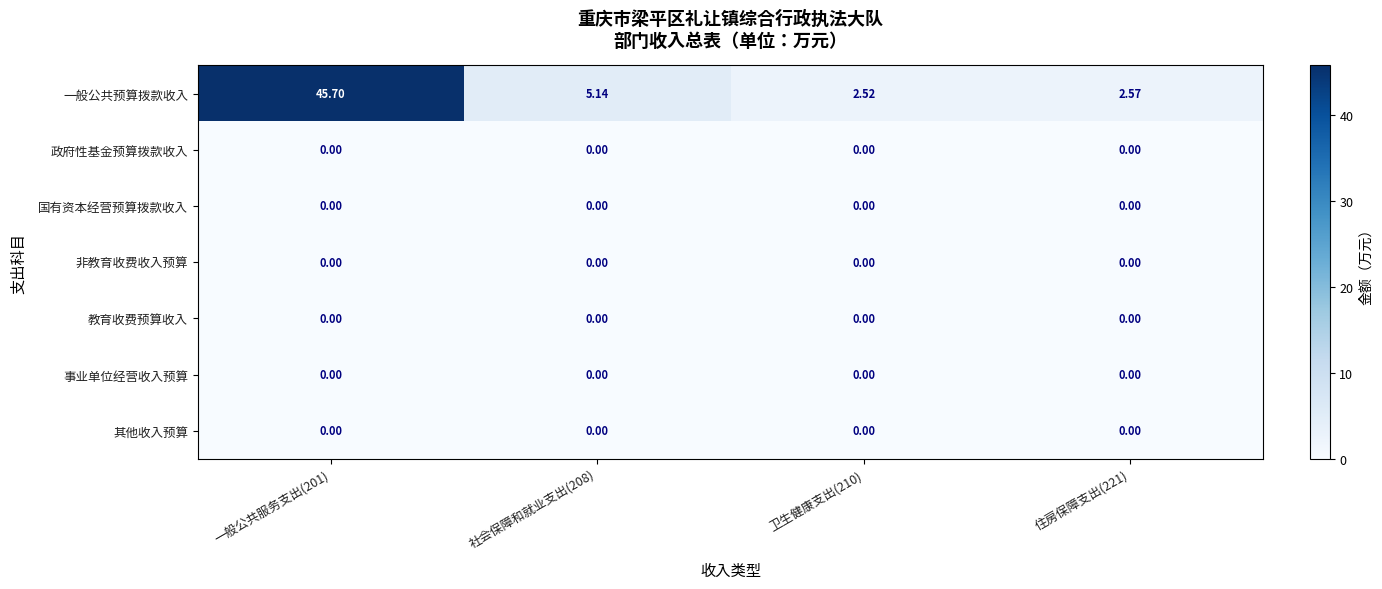

Between 一般公共服务支出(201) and 卫生健康支出(210), which series saw the biggest shift?

一般公共预算拨款收入